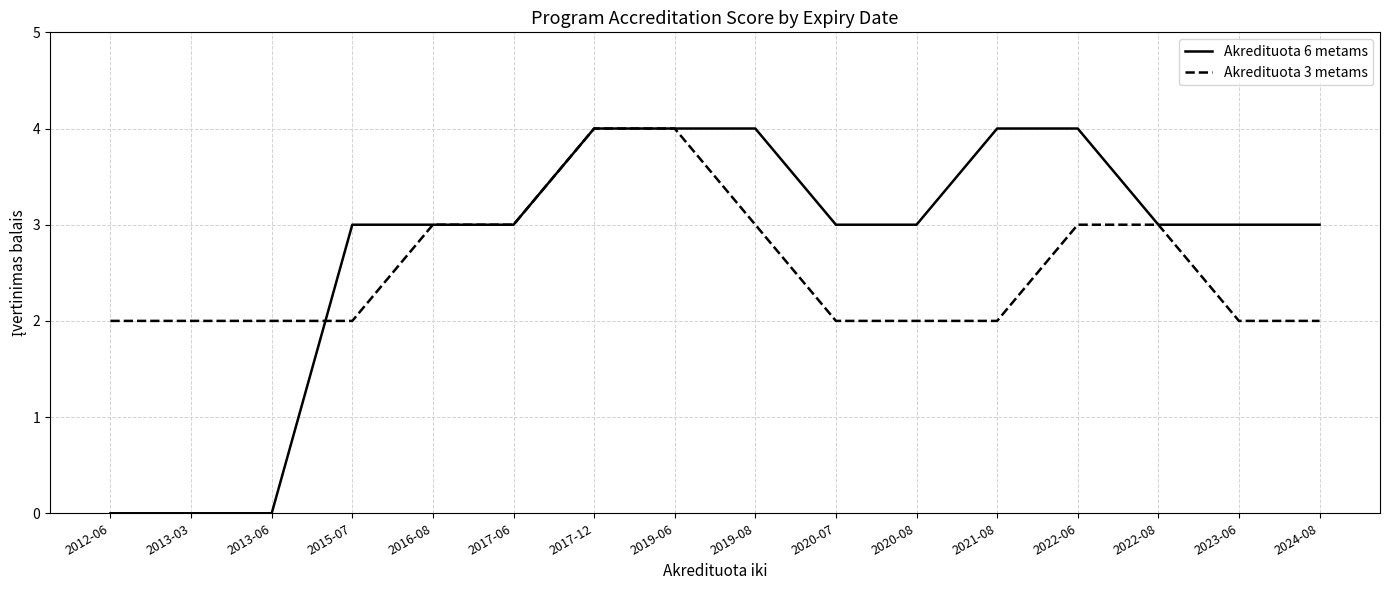

What position from the right is 2013-06?

14